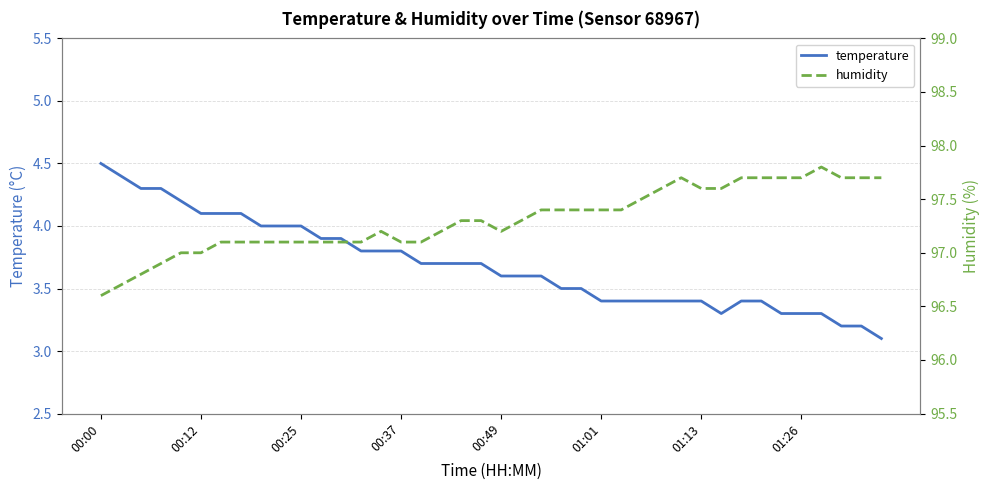

What is the difference between the highest and lowest values at 13?

93.3